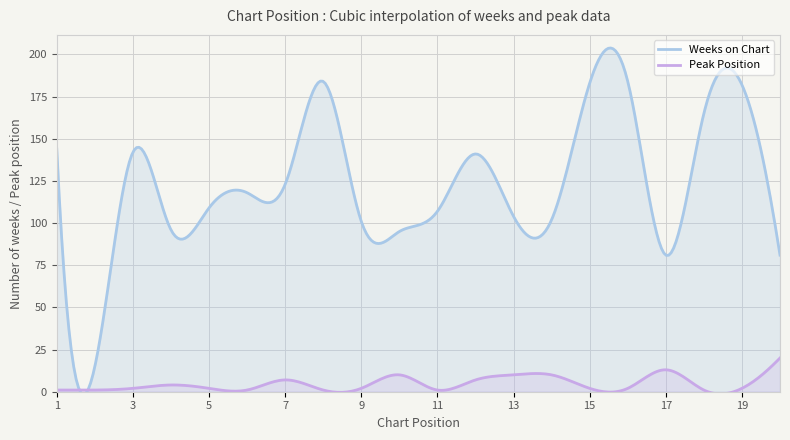

How many lines are shown in the chart?

2